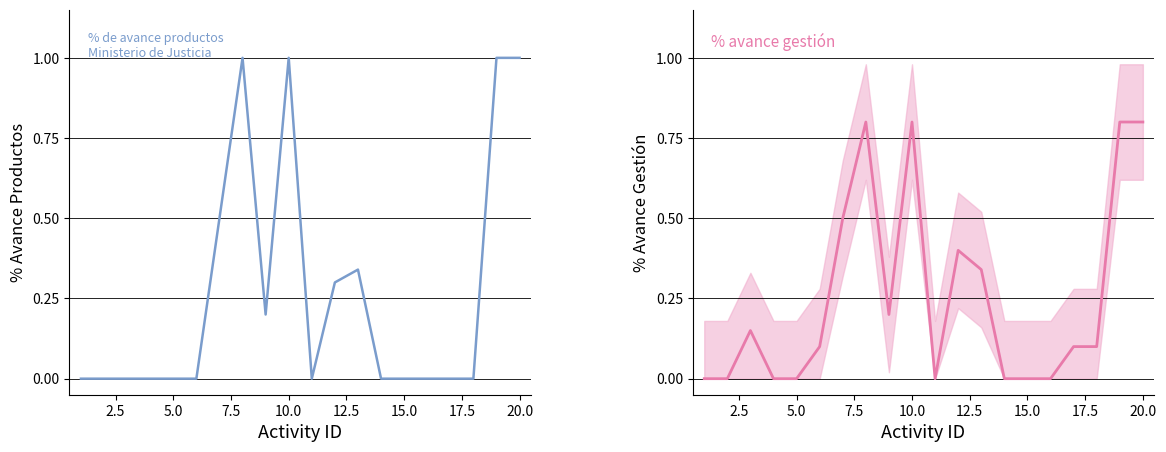

At how many categories does at least one series exceed 0?

12